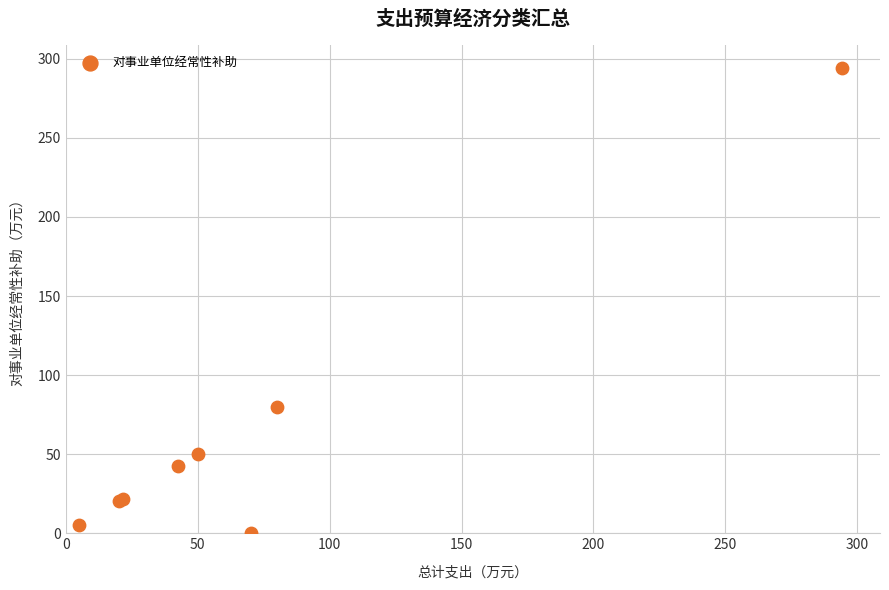

What Y value in the scatter plot is closest to 147?

80.0